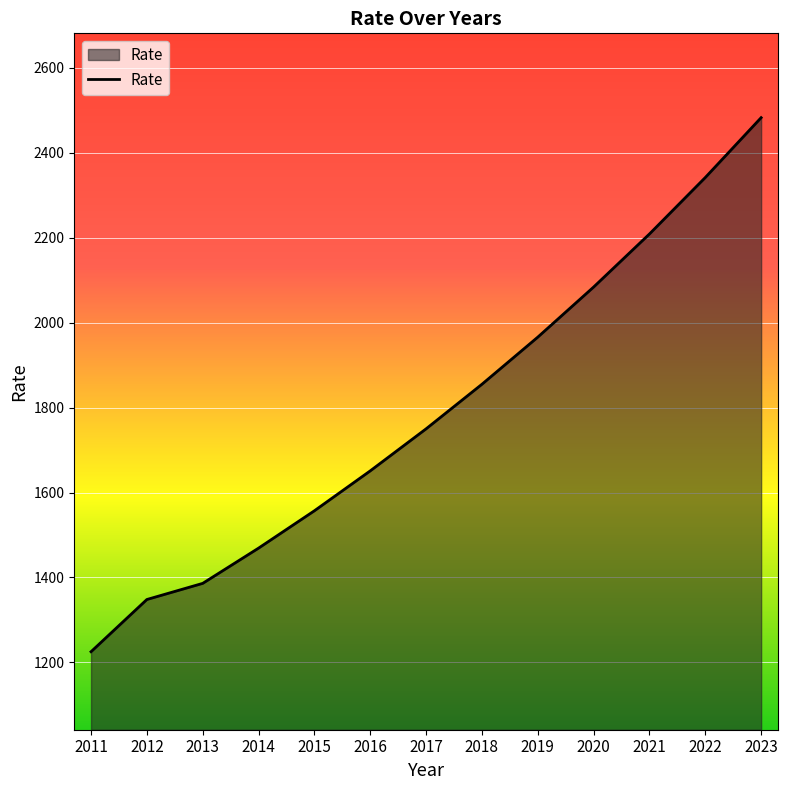

Which category has the lowest value across all series?

2011